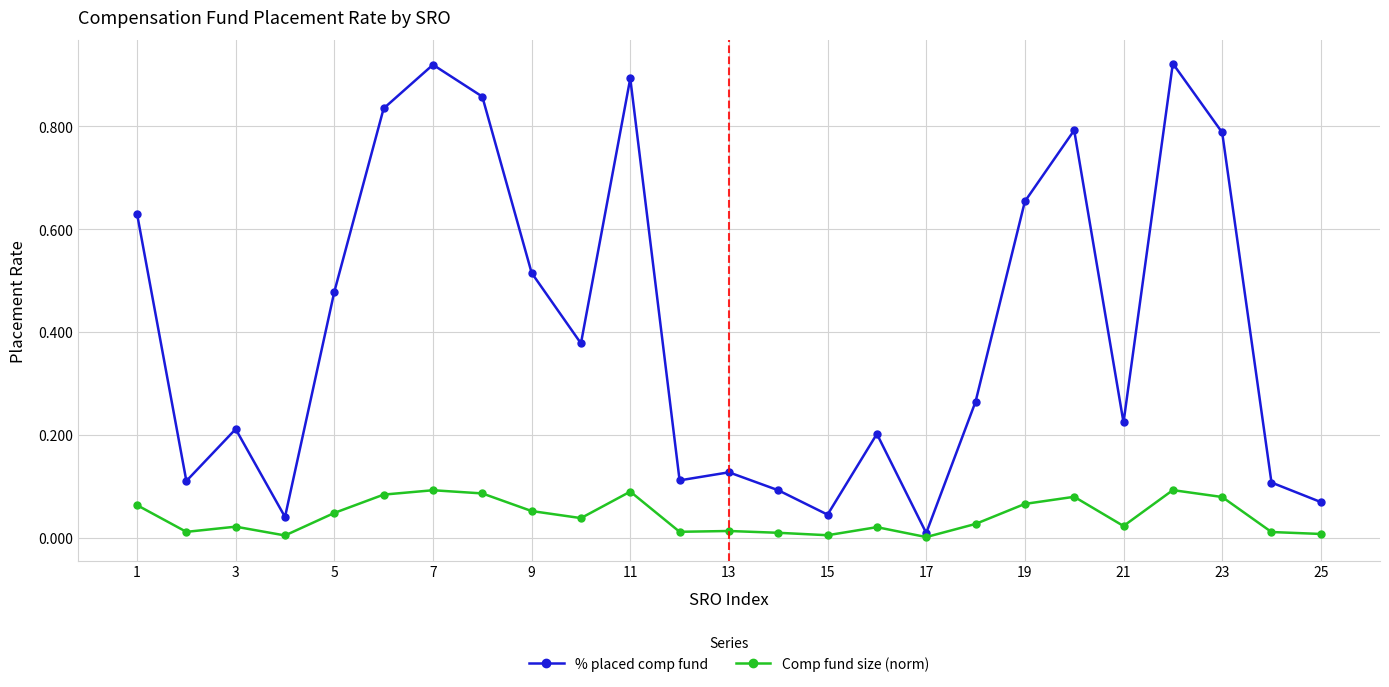

List the series in order of their overall mean, highest first.

% placed comp fund, Comp fund size (norm)